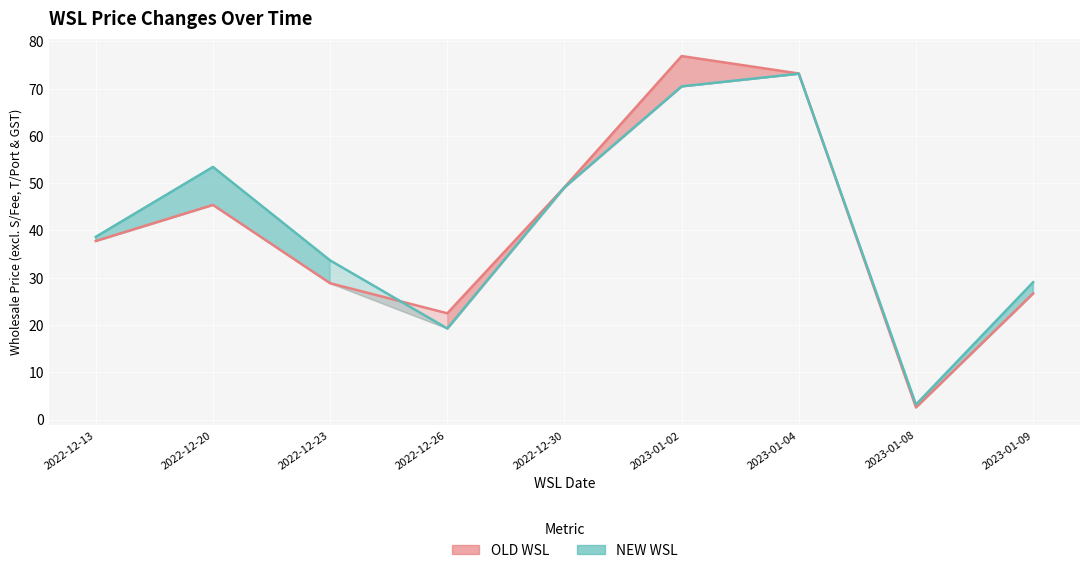

At how many categories does at least one series exceed 4?

8